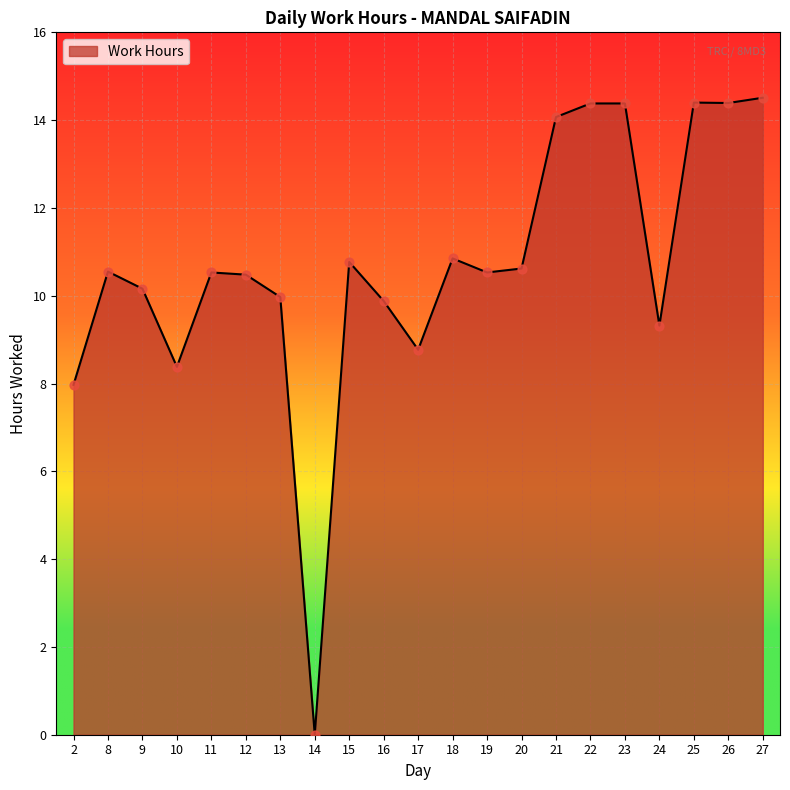

What is the change in value from 11 to 27?

+4.0